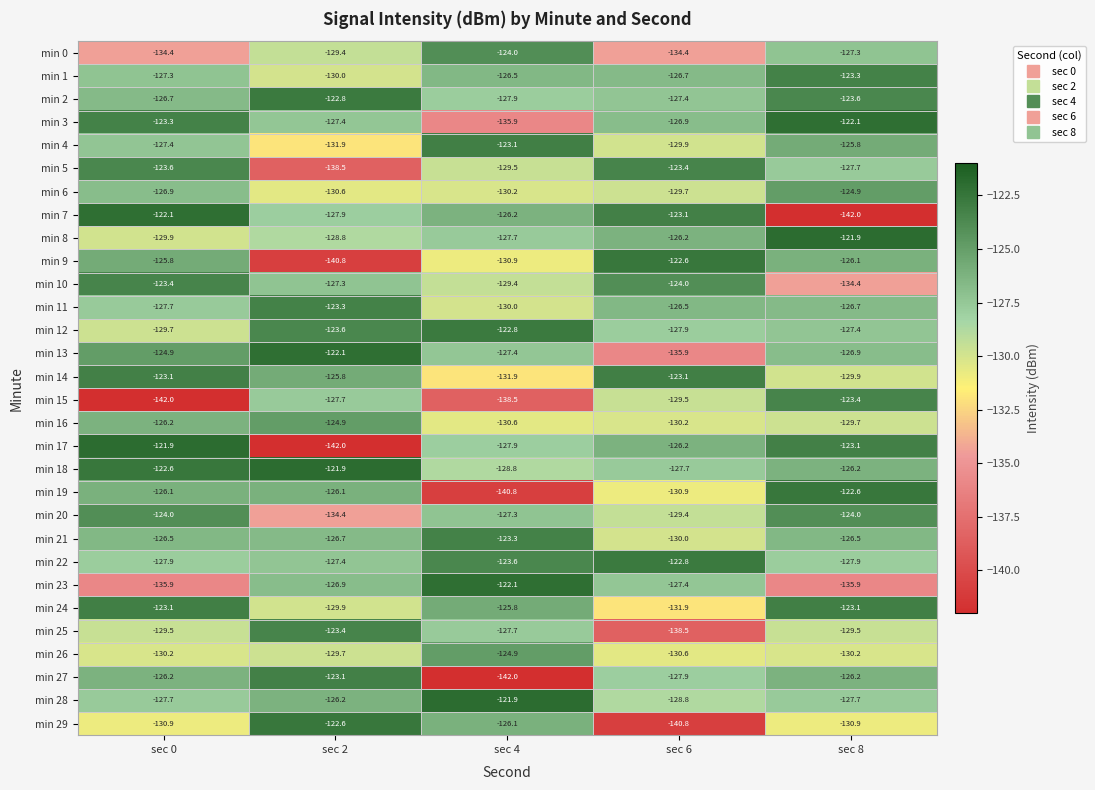

What is the difference between the highest and lowest values at sec 6?

18.2